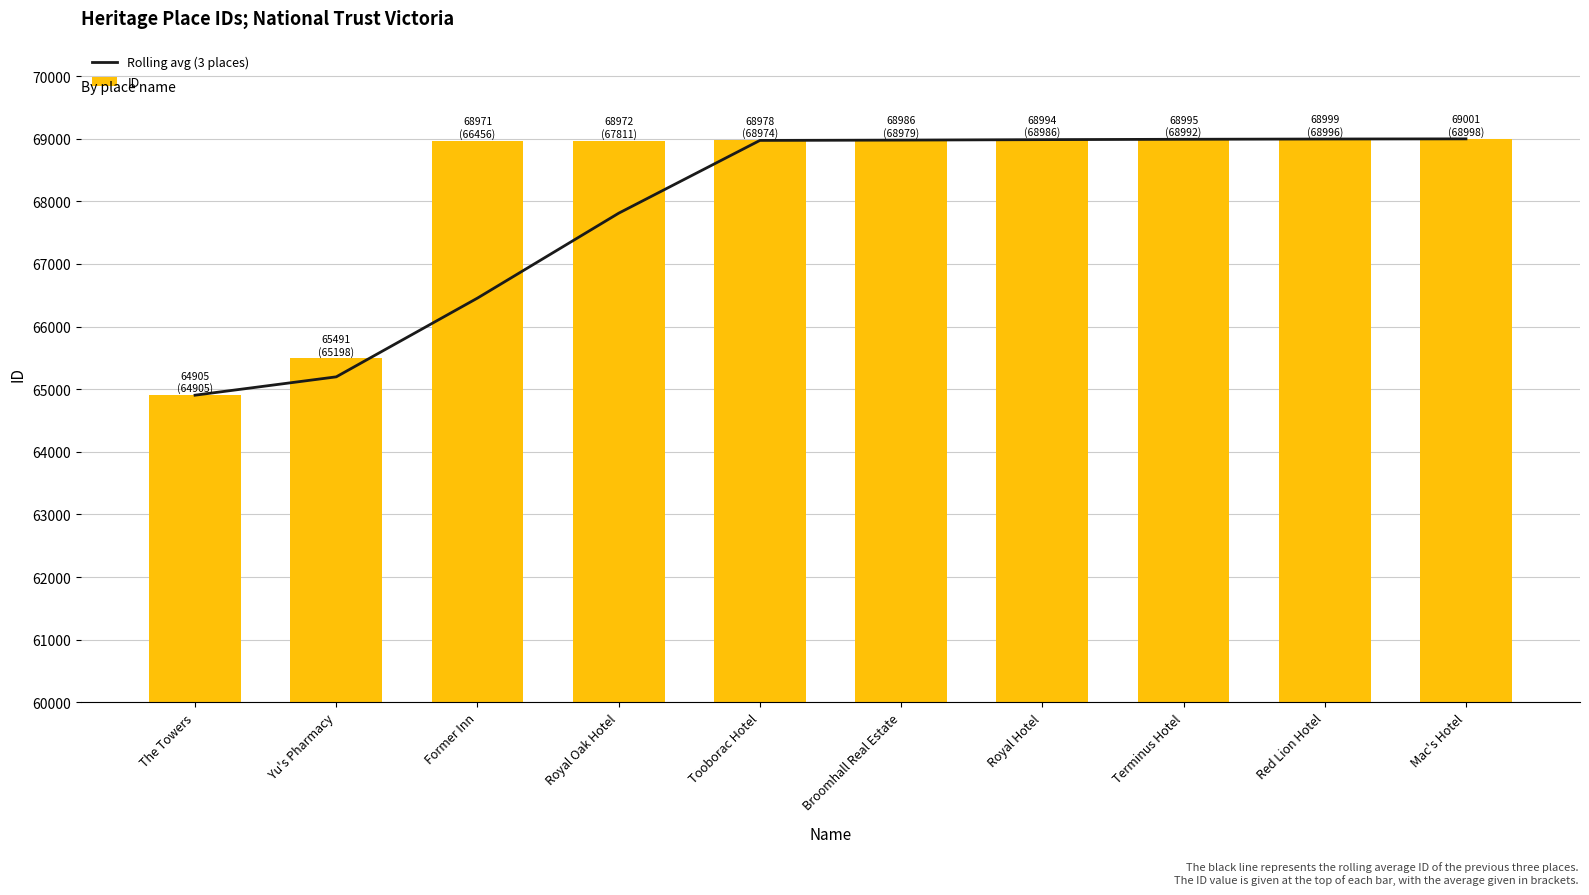

What position from the right is Mac's Hotel?

1